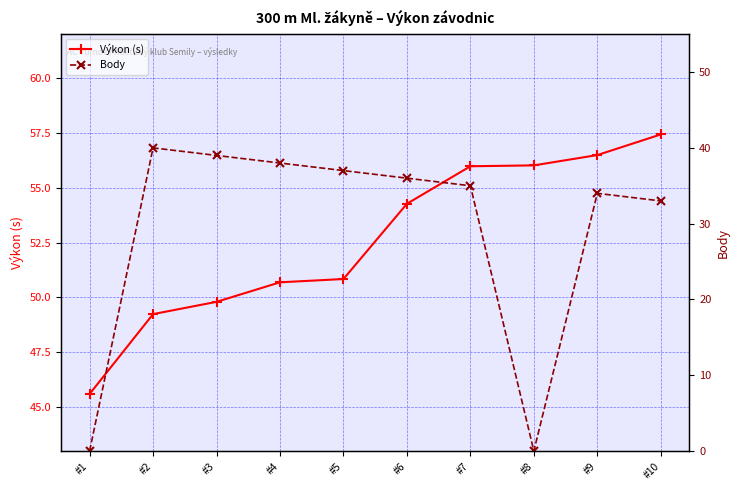

How many interior local valleys does the Body series have?

1